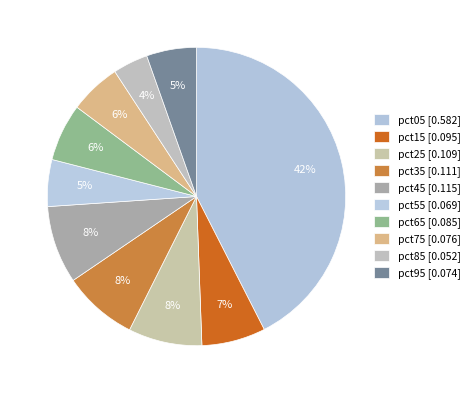

Count the number of slices in the pie.

10